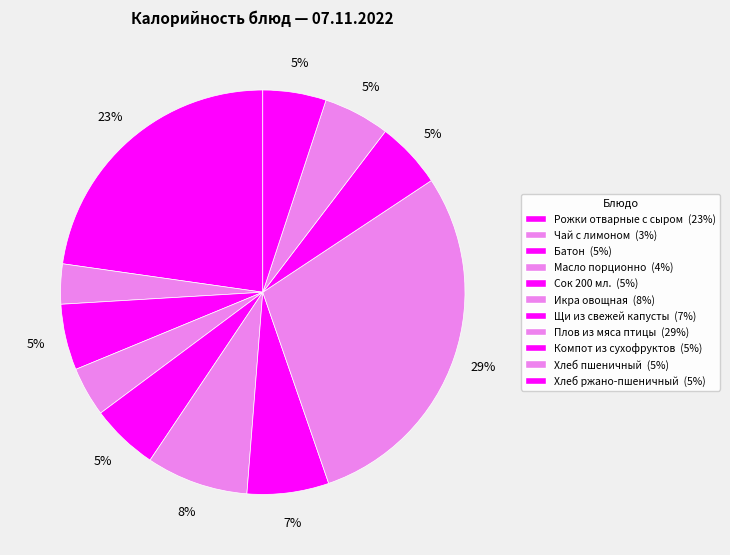

Combined, do Масло порционно and Батон account for over 50%?

No